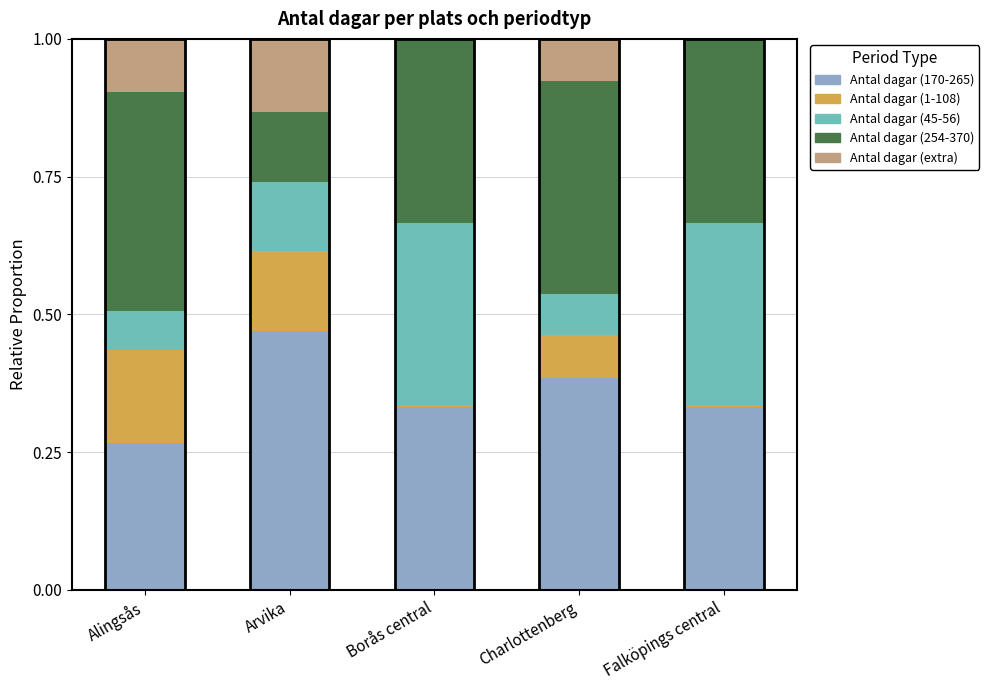

The value of Antal dagar (170-265) at Charlottenberg is 0.4. True or false?

True